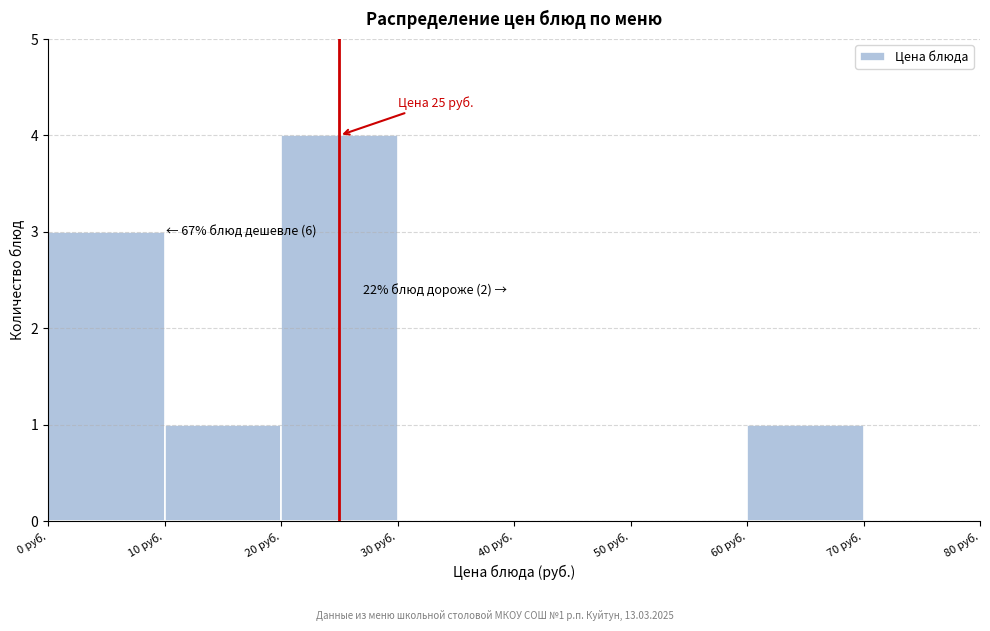

Which range on the x-axis has the tallest bar?

20 to 30